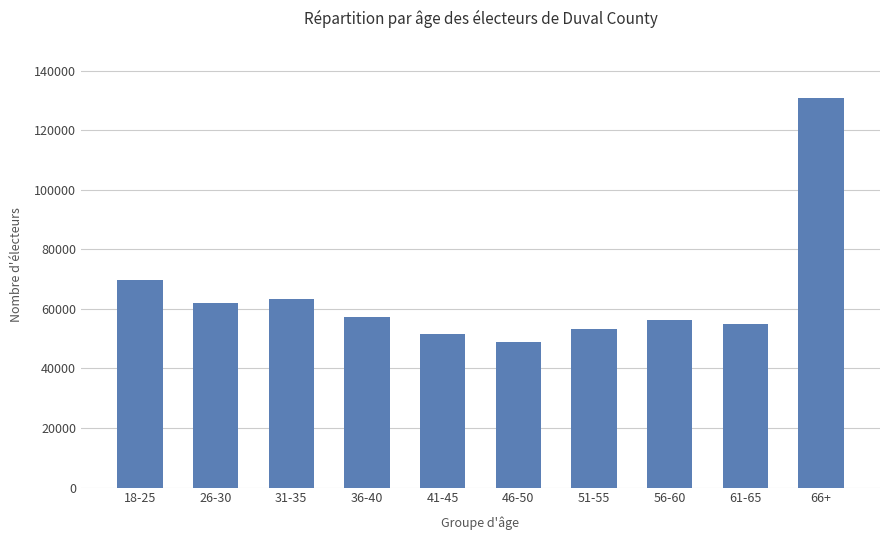

How many series are shown in this chart?

1